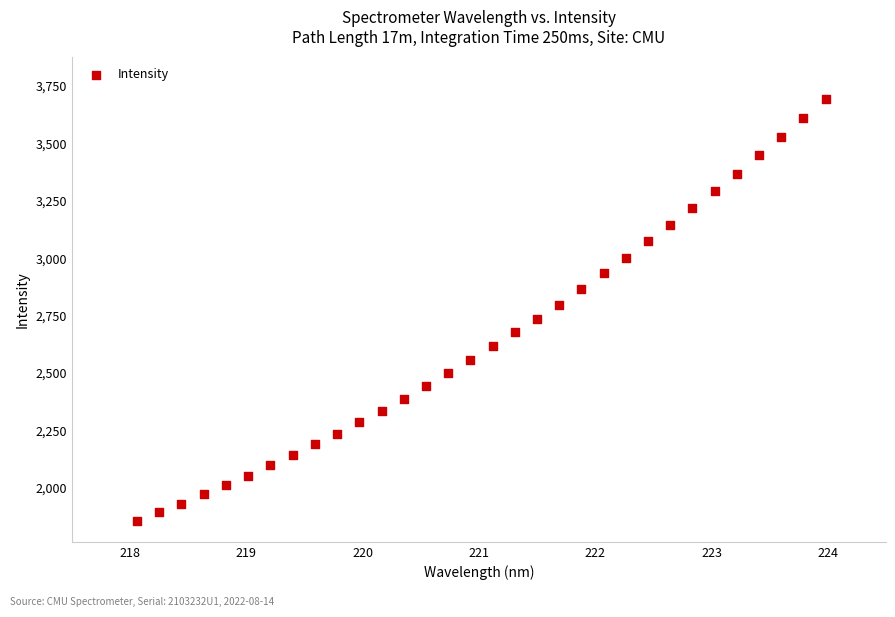

What is the range of Y values (max minus min)?

1835.4